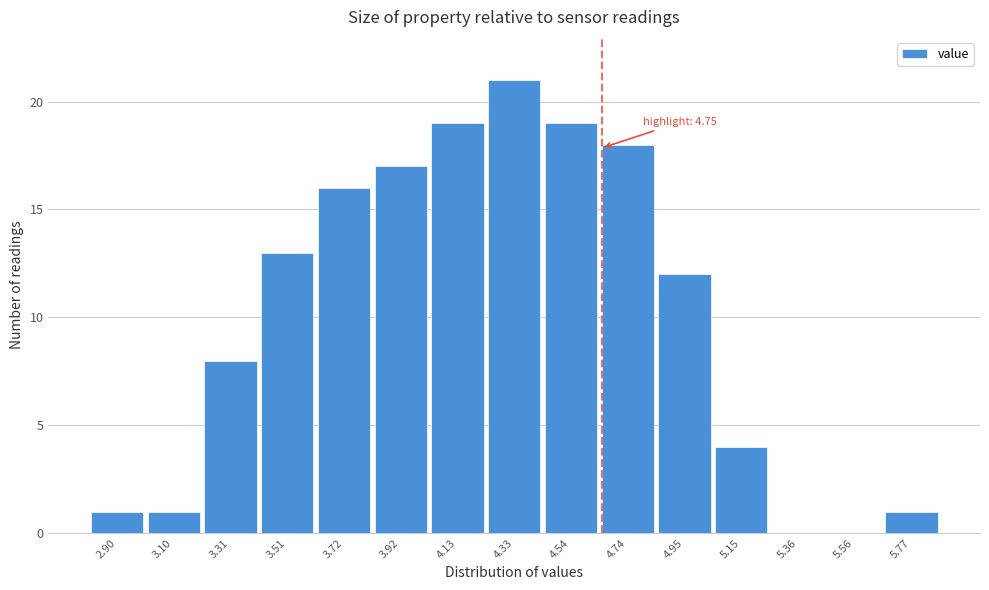

Reading left to right, what are all the values shown in this chart?

2.90=1	3.10=1	3.31=8	3.51=13	3.72=16	3.92=17	4.13=19	4.33=21	4.54=19	4.74=18	4.95=12	5.15=4	5.36=0	5.56=0	5.77=1